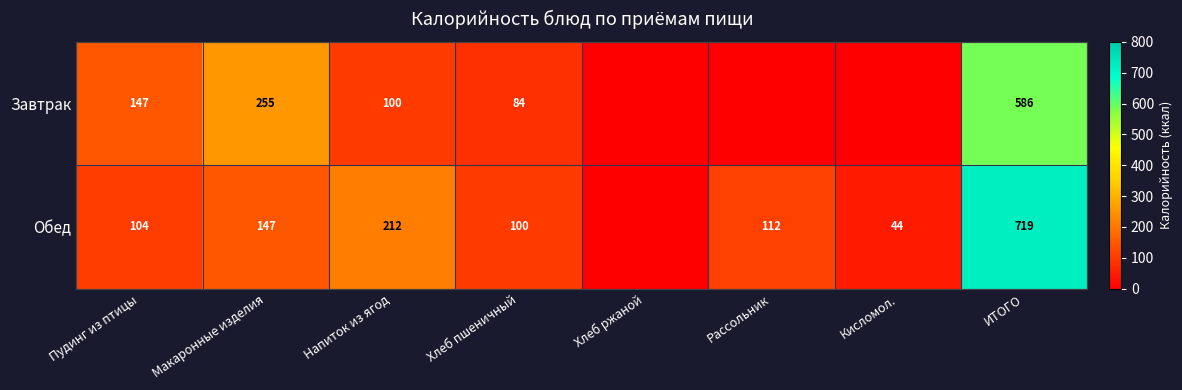

How many categories are shown in the chart?

8